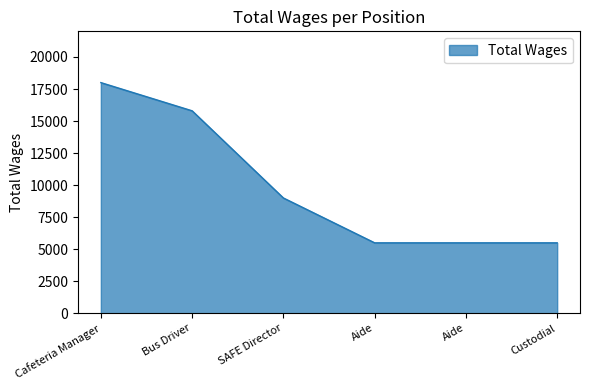

What is the label of the 6th point from the left?

Custodial